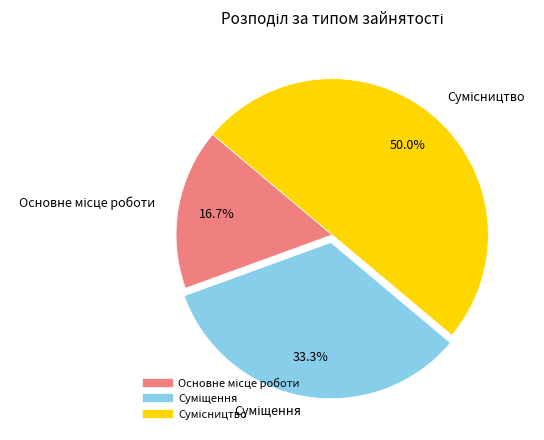

Which slice is the smallest?

Основне місце роботи